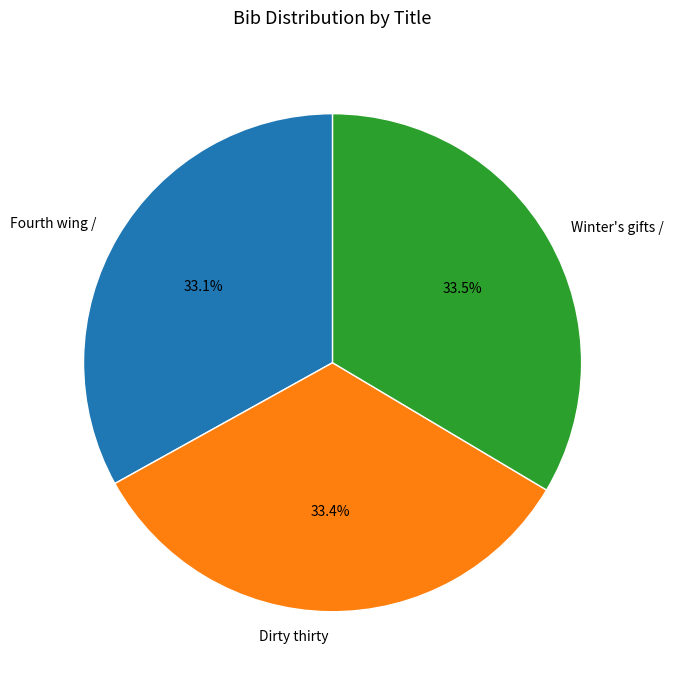

Does any single category account for the majority?

No